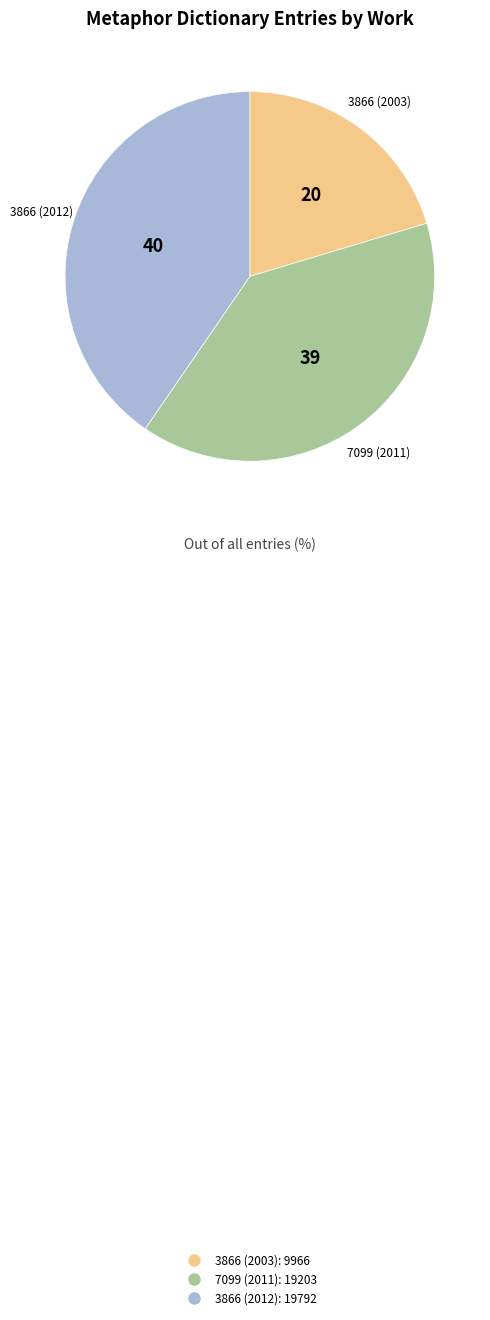

Rank the categories by value from highest to lowest.

3866 (2012), 7099 (2011), 3866 (2003)